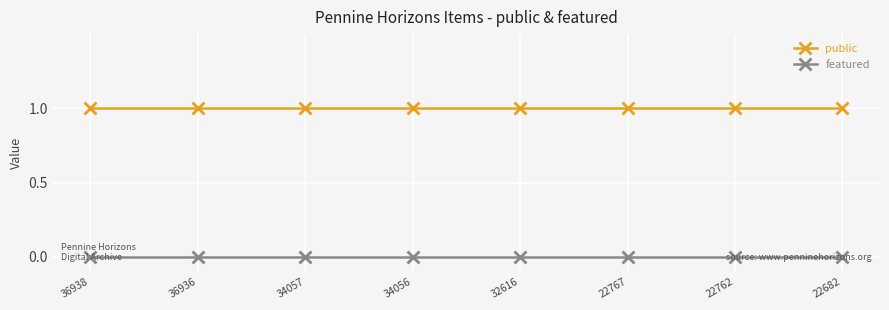

Is the value of featured at 22762 greater than the value of public at 22682?

No